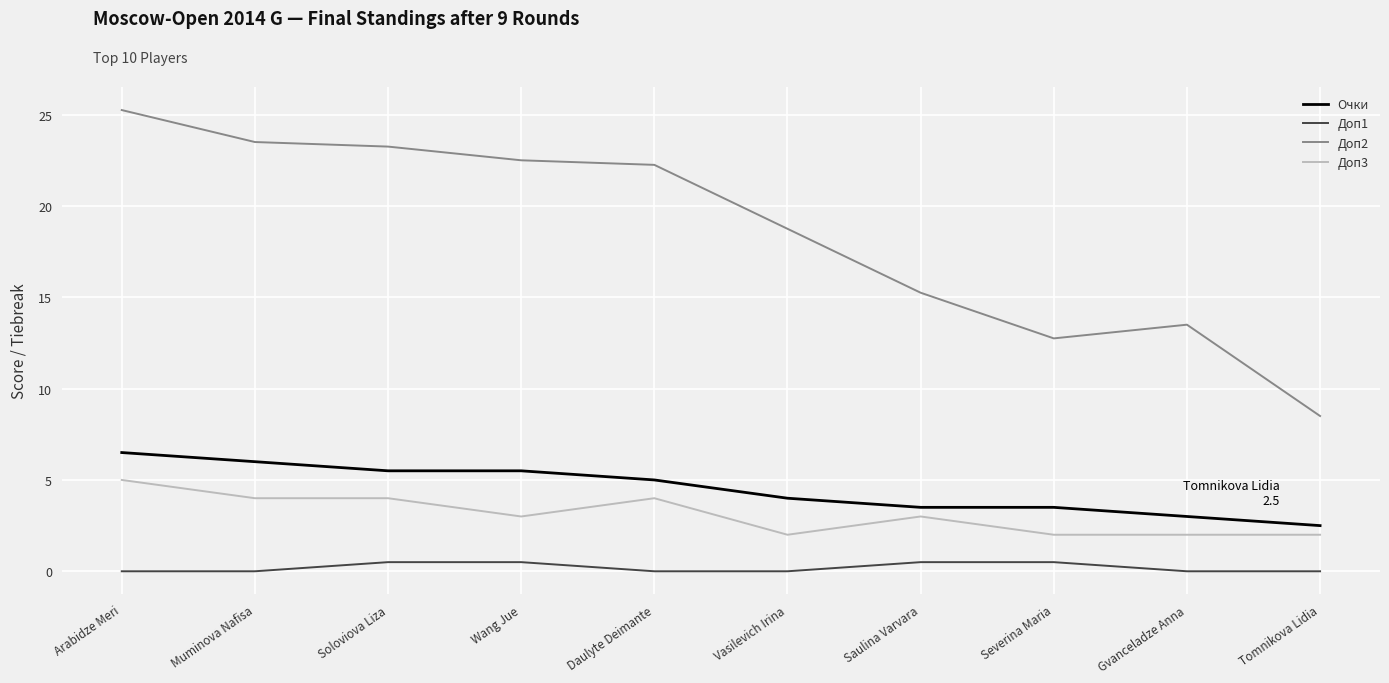

Which series has the largest range (max minus min)?

Доп2